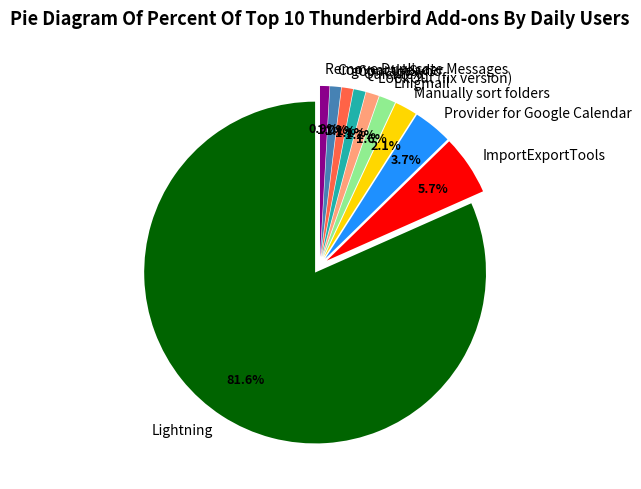

To the nearest percent, what is the difference between the largest and smallest slice percentages?

81%